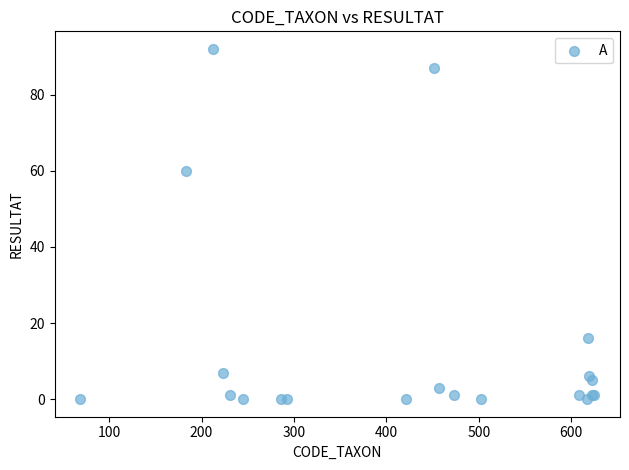

What Y value in the scatter plot is closest to 46?

60